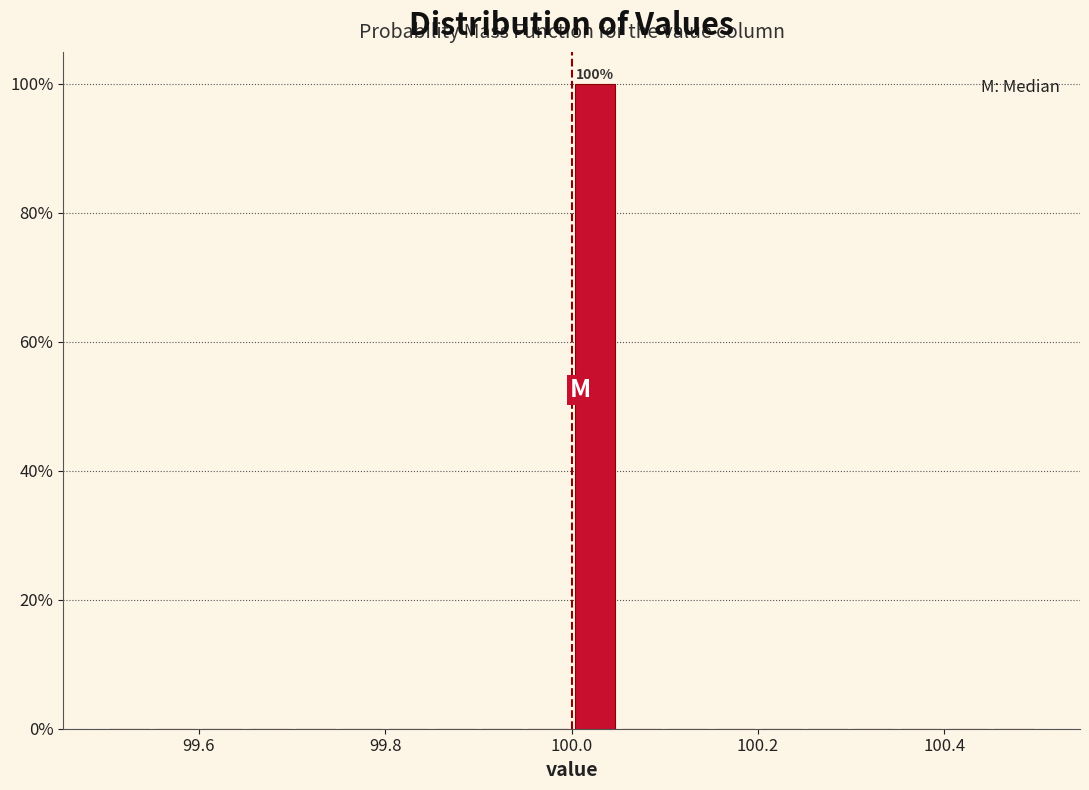

Around what value on the x-axis is the tallest bar? Give the approximate position of its centre, as read against the axis.

100.02